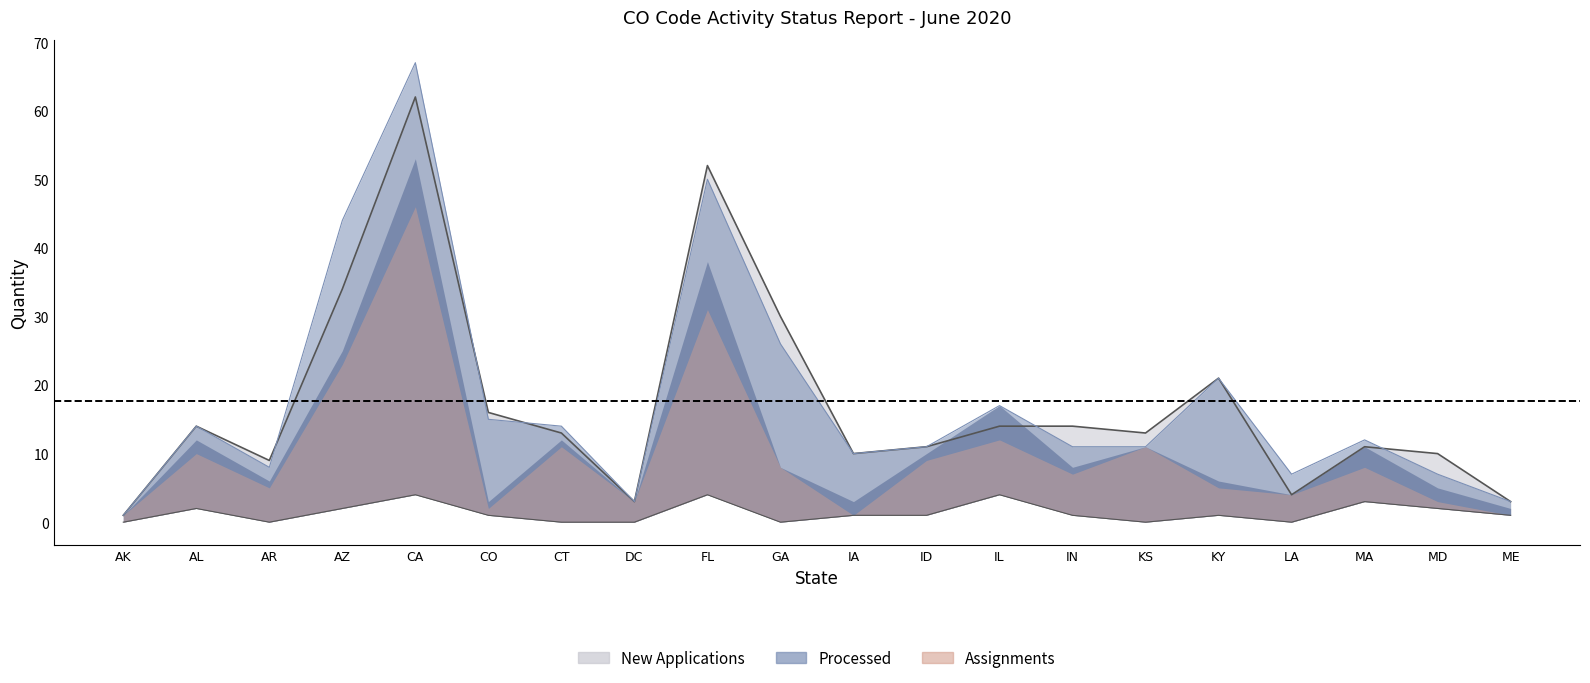

List the labels in order of Total Denials value, smallest first.

AK, AR, CT, DC, GA, KS, LA, CO, IA, ID, IN, KY, ME, AL, AZ, MD, MA, CA, FL, IL